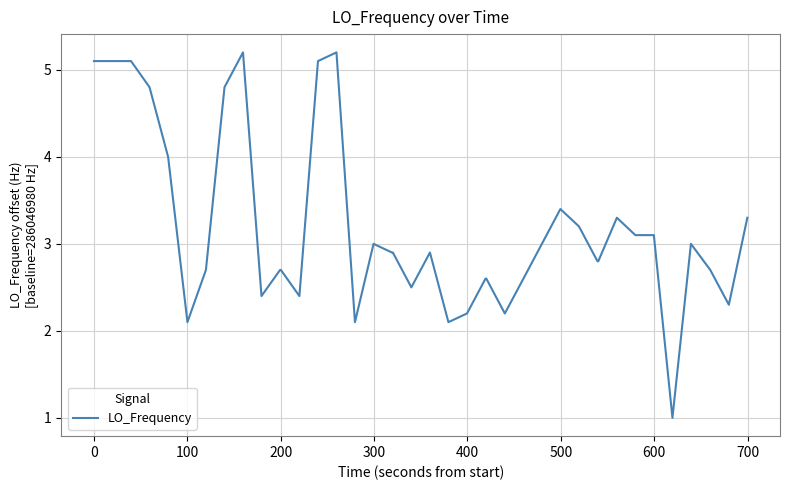

True or false: the data has more than 0 interior local peaks.

True